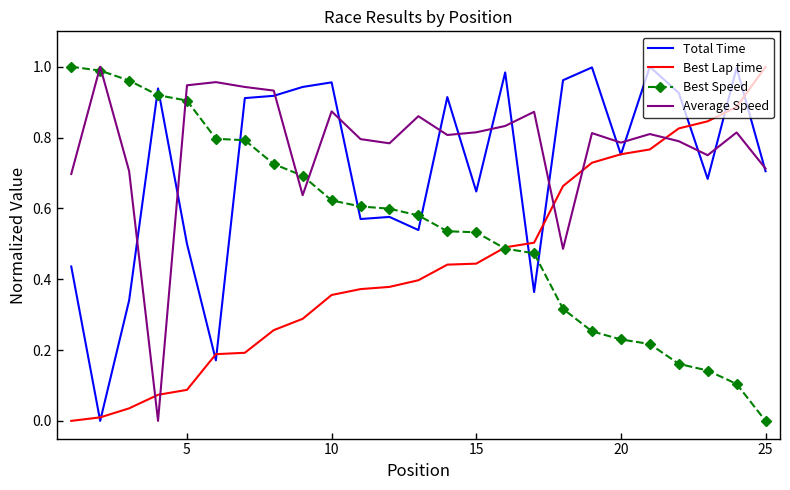

Which series has the largest total across all categories?

Average Speed